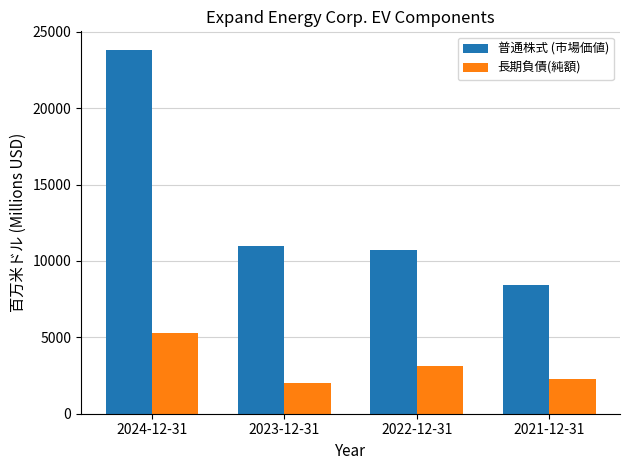

How many series are shown in this chart?

2